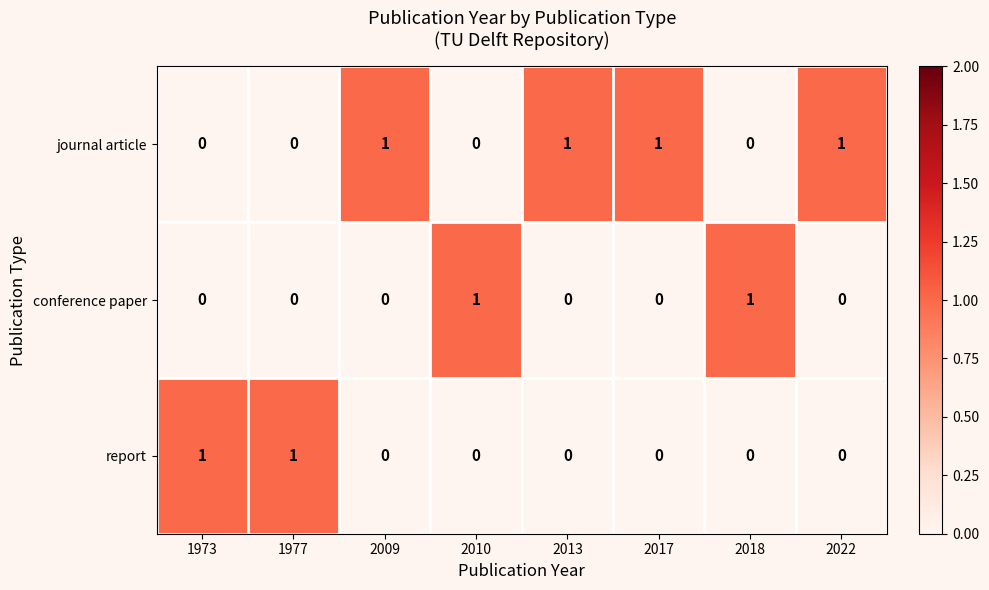

The conference paper series shows 0 at 1973. True or false?

True